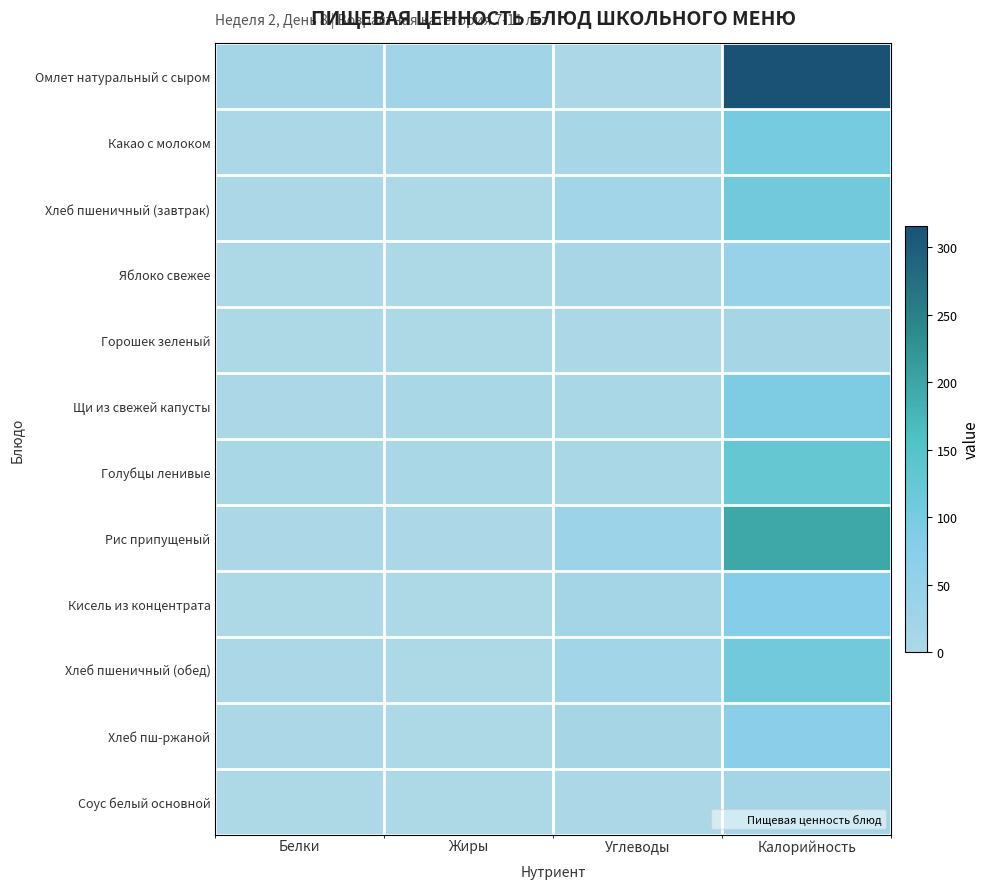

List the series in order of their peak value, lowest first.

Горошек зеленый, Соус белый основной, Яблоко свежее, Хлеб пш-ржаной, Кисель из концентрата, Щи из свежей капусты, Какао с молоком, Хлеб пшеничный (завтрак), Хлеб пшеничный (обед), Голубцы ленивые, Рис припущеный, Омлет натуральный с сыром